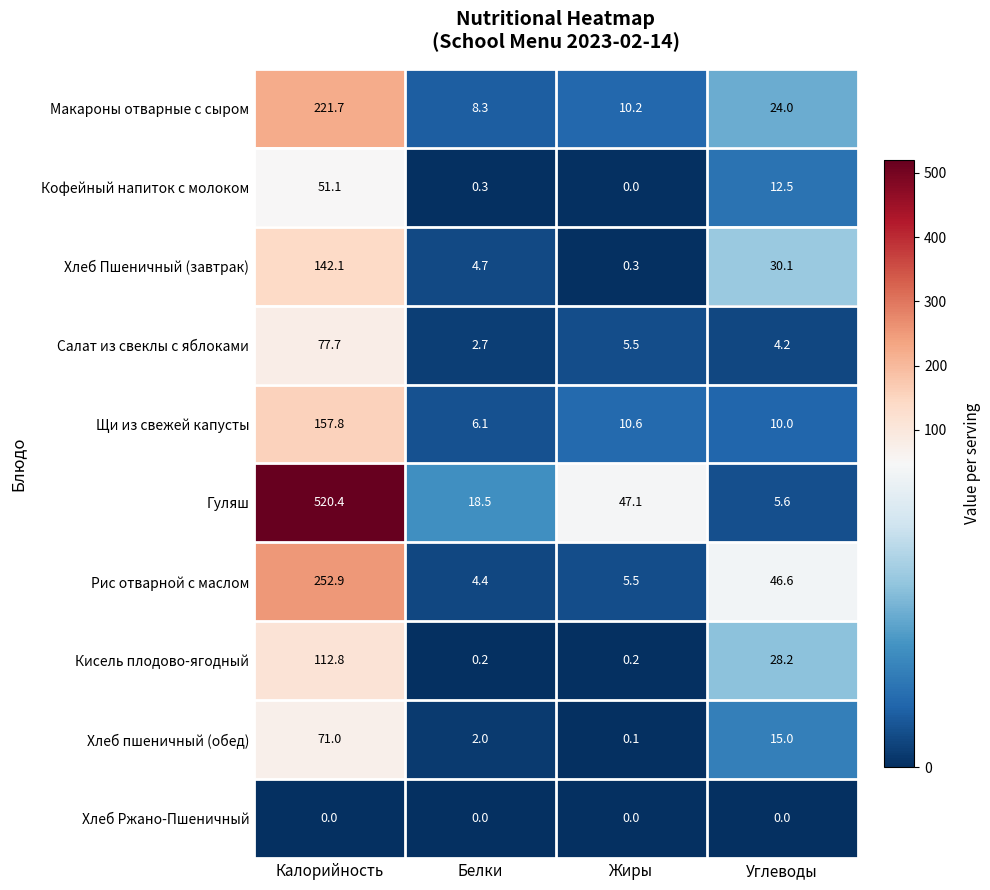

How many data points does each series have?

4